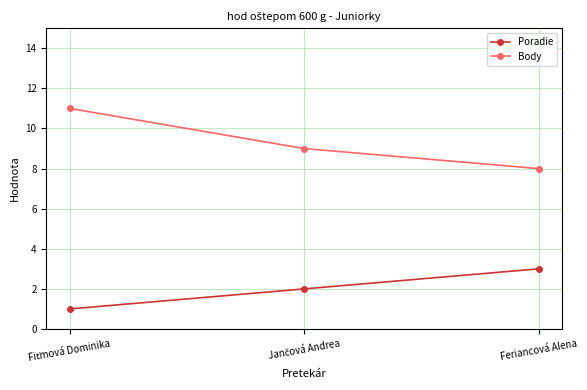

Reading left to right, list all the values displayed in this chart.

Poradie: 1	2	3
Body: 11	9	8